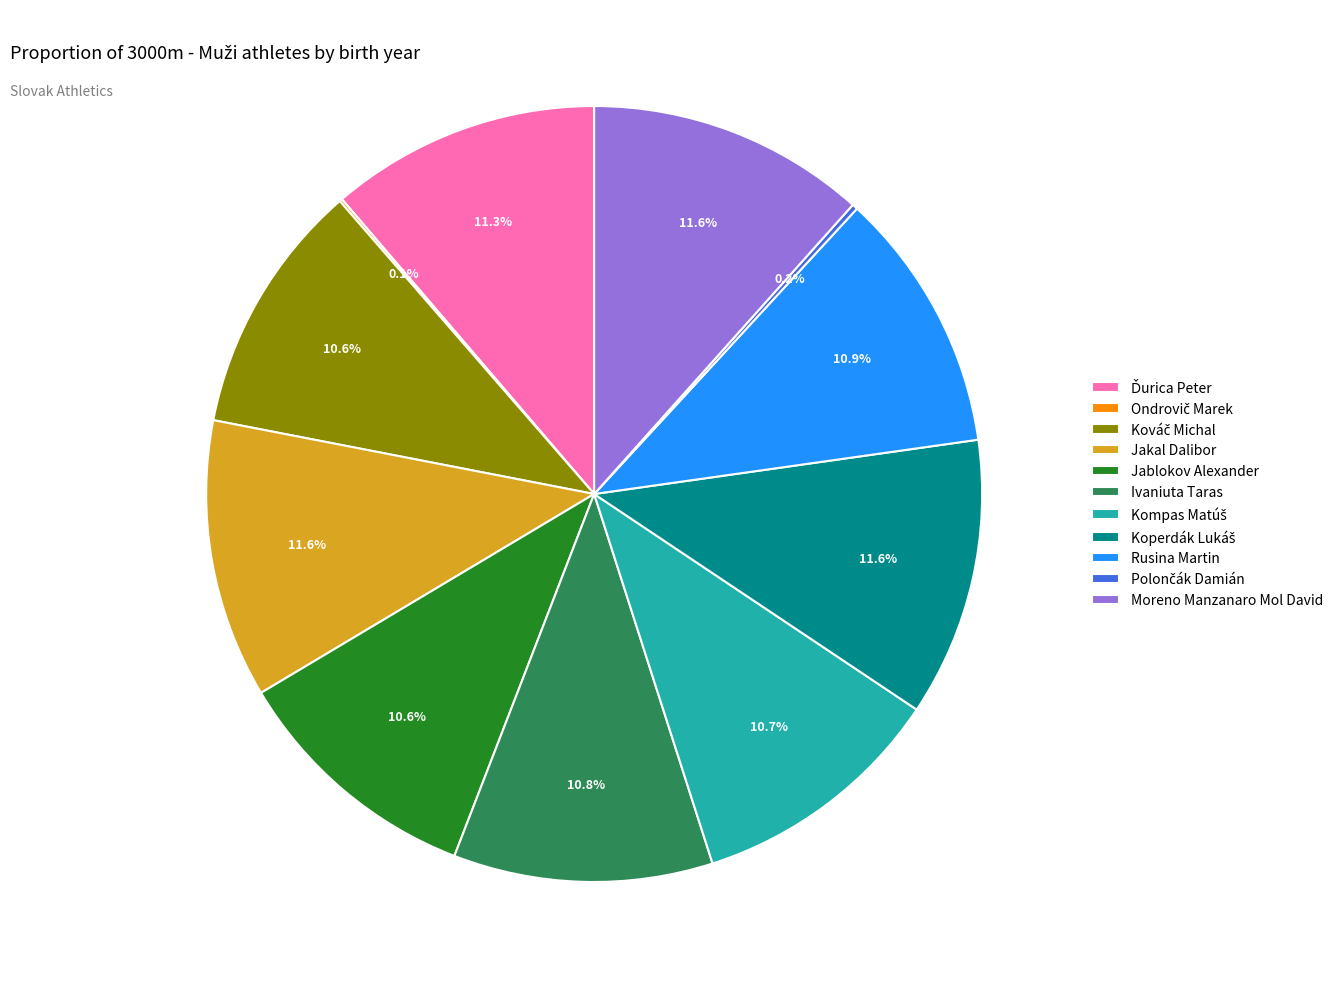

Is there any slice that represents more than half of the pie?

No